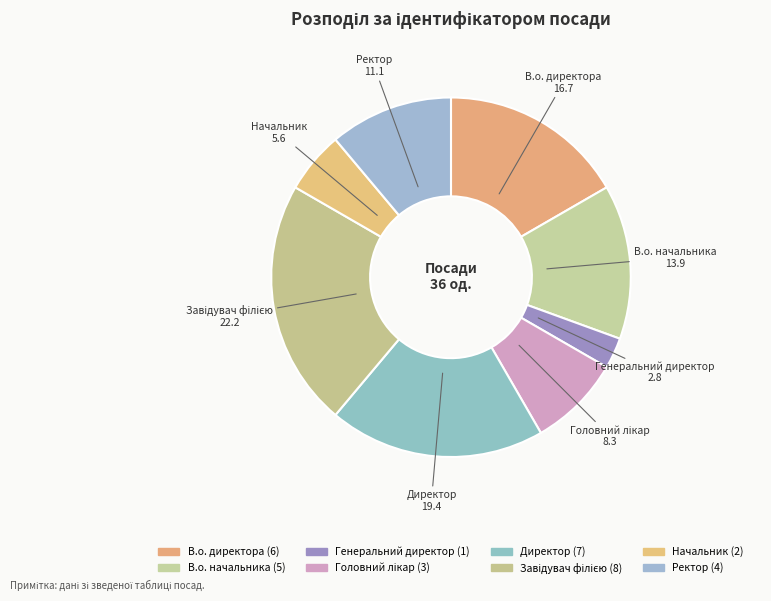

What is the ratio of the value at Ректор to the value at Начальник?

2.0